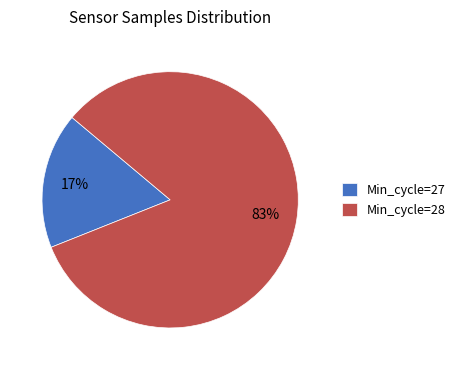

Which category has the biggest portion of the pie?

Min_cycle=28